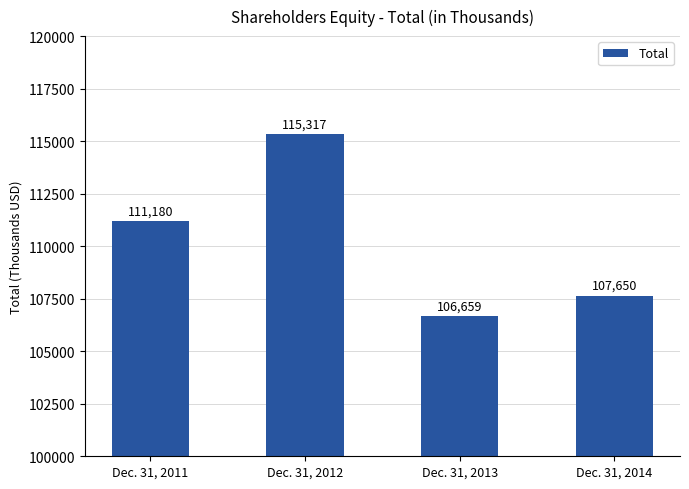

What is the sum of all values?

440806